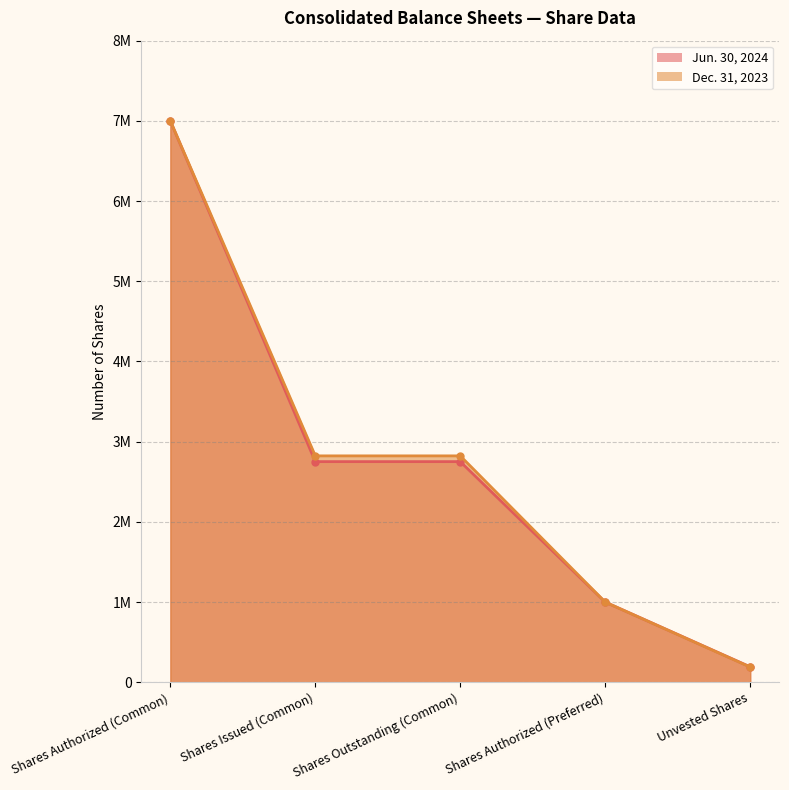

Rank the categories by Dec. 31, 2023 value from highest to lowest.

Shares Authorized (Common), Shares Issued (Common), Shares Outstanding (Common), Shares Authorized (Preferred), Unvested Shares